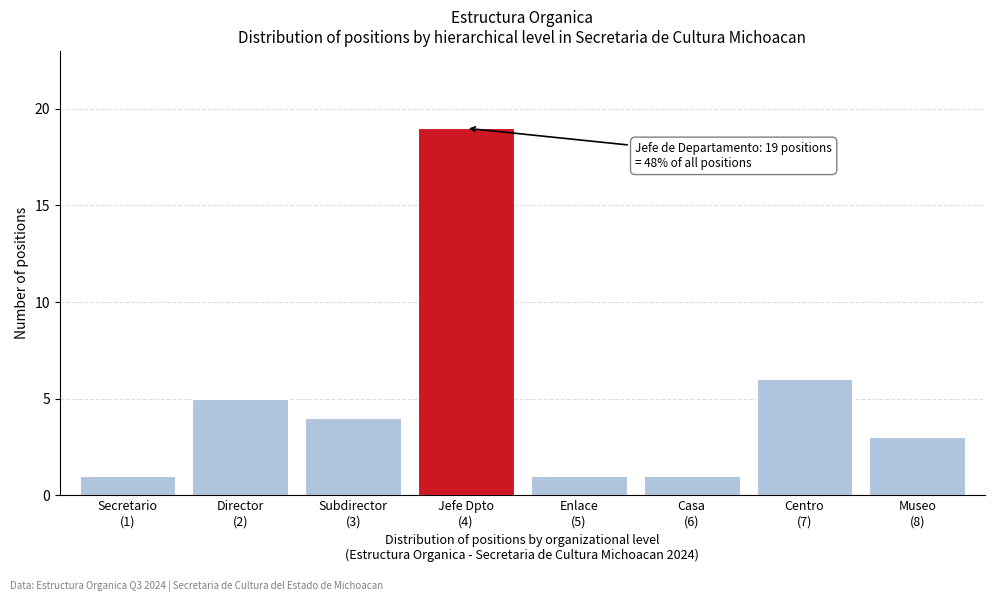

Reading left to right, extract all data points from this chart.

1	5	4	19	1	1	6	3